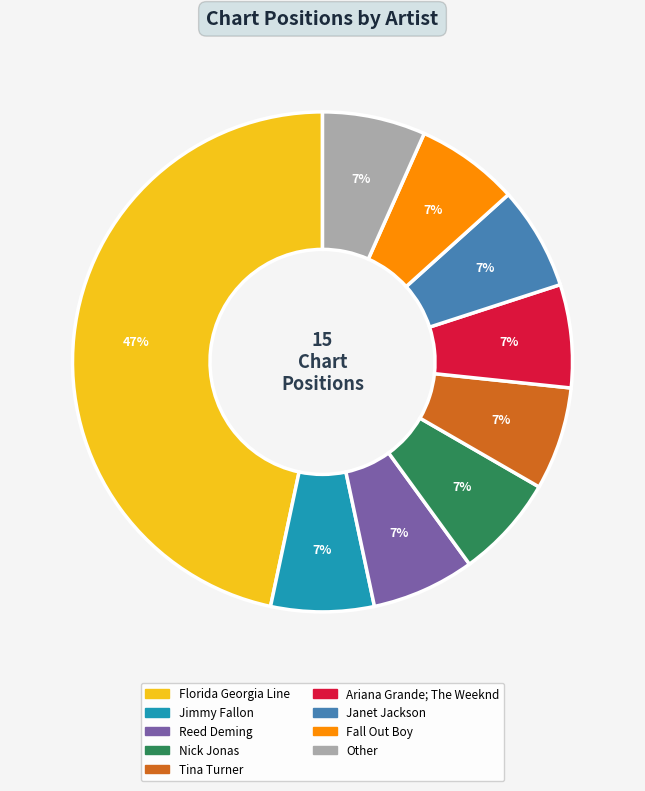

Do Tina Turner and Jimmy Fallon together represent more than half of the pie?

No